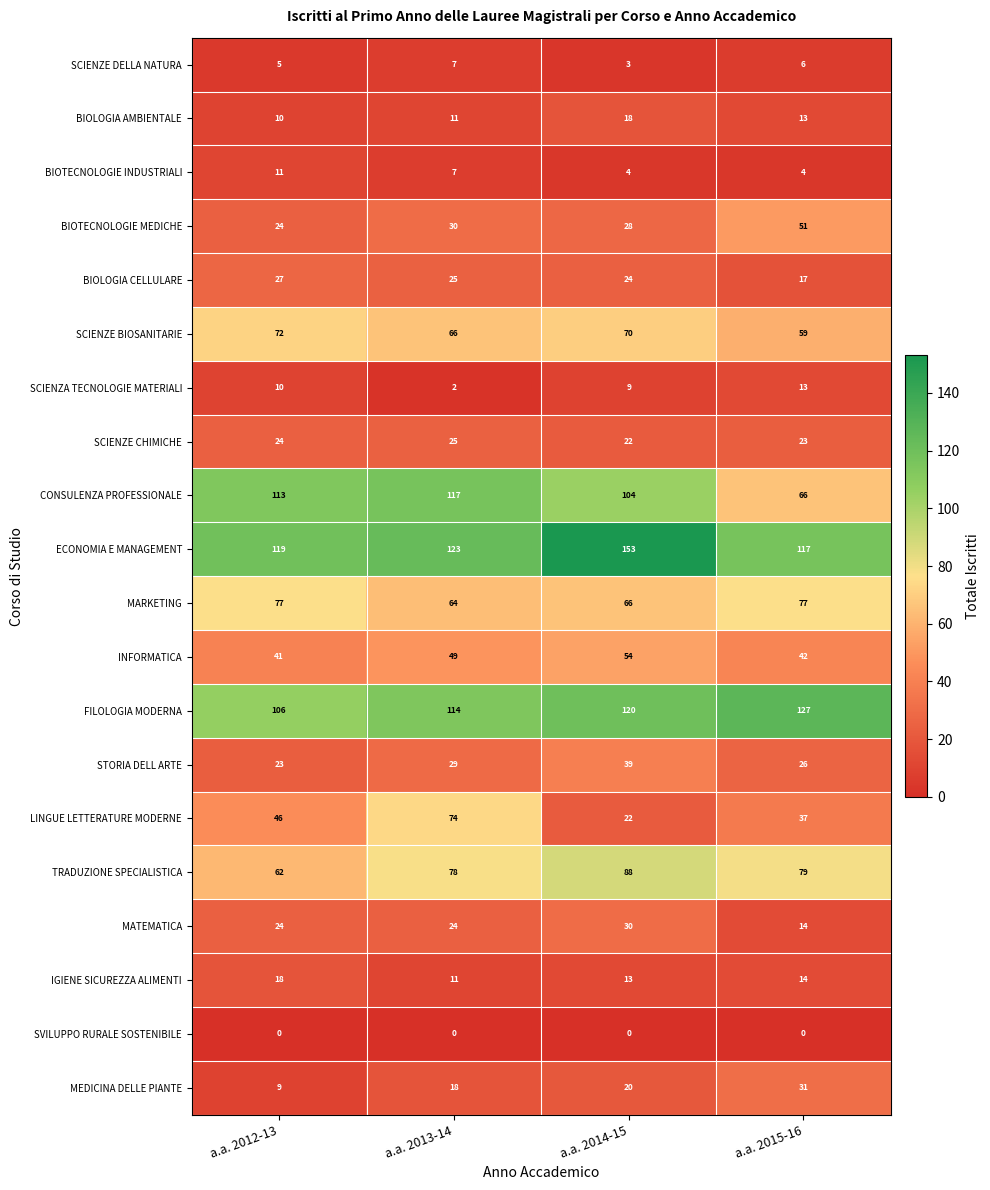

Which series has the largest total across all categories?

ECONOMIA E MANAGEMENT